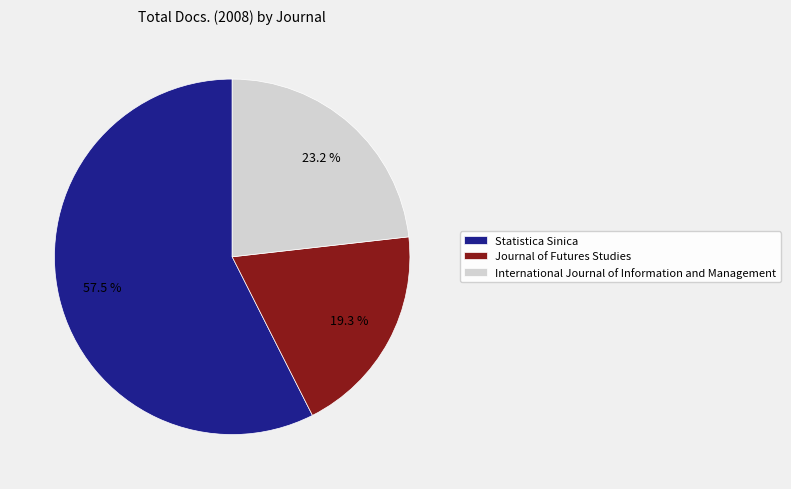

What percentage is the Journal of Futures Studies slice, to the nearest percent?

19%